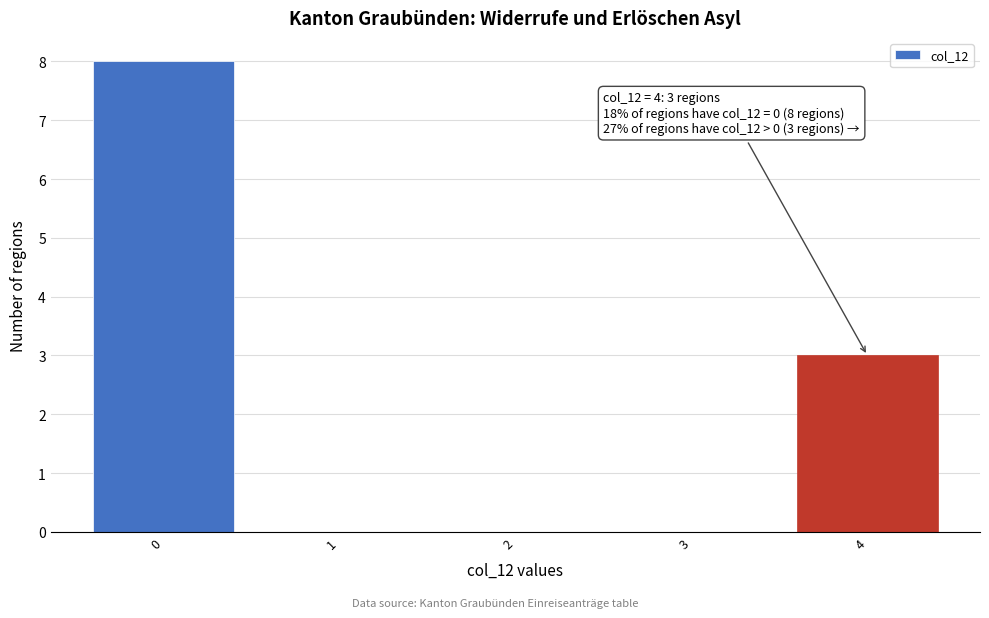

Which range on the x-axis has the tallest bar?

-0.5 to 0.5